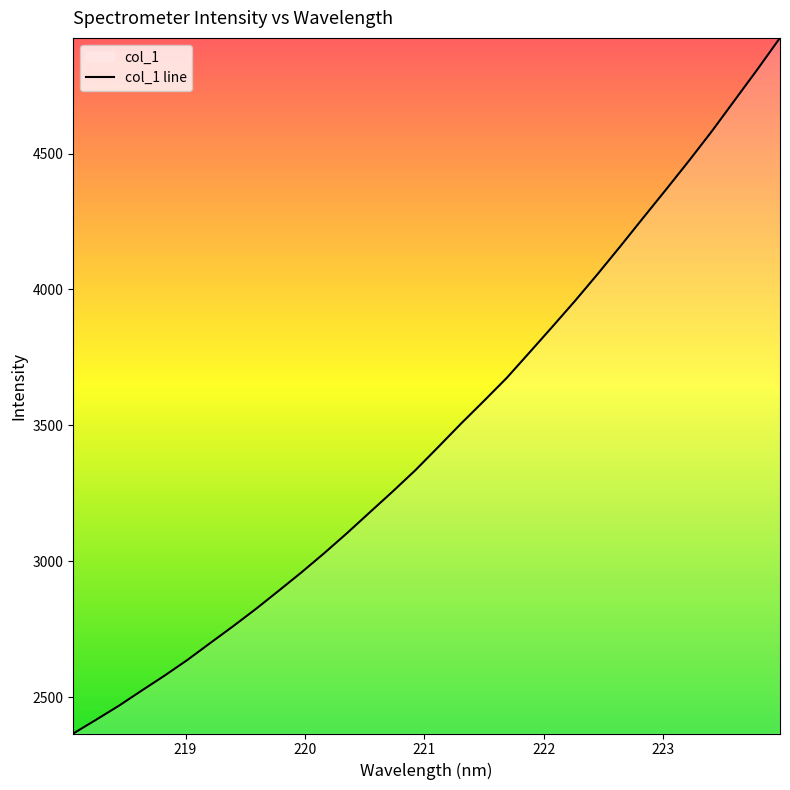

What is the maximum value shown in the chart?

4925.5